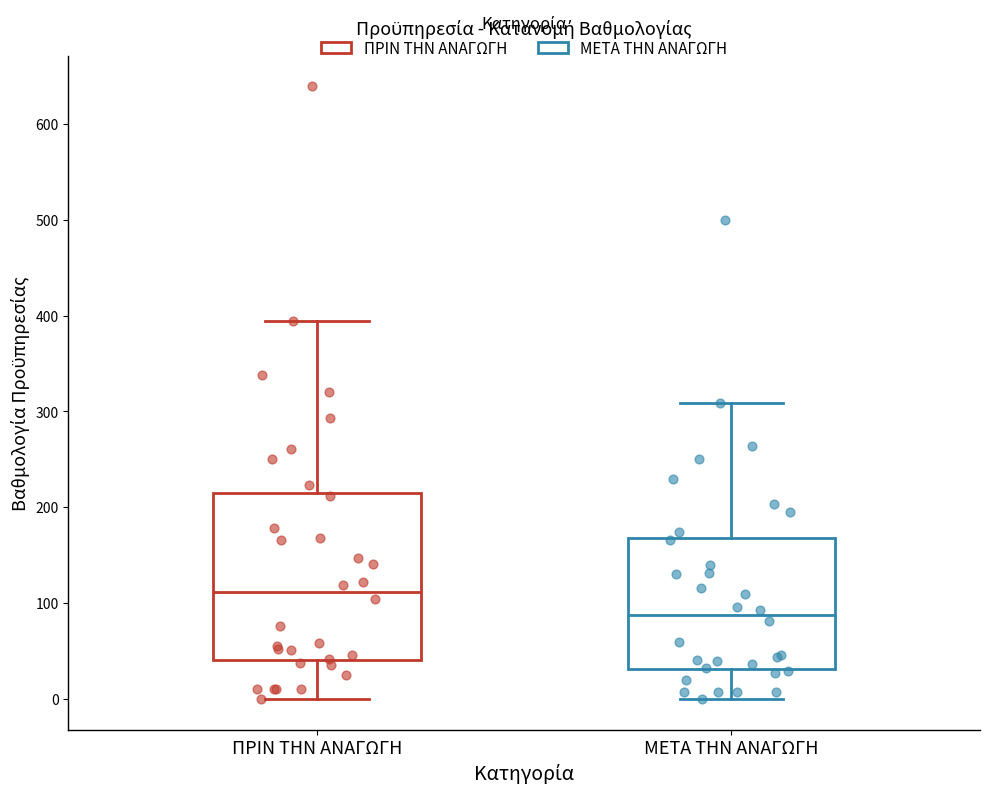

Which box's median line is the lowest?

ΜΕΤΑ ΤΗΝ ΑΝΑΓΩΓΗ